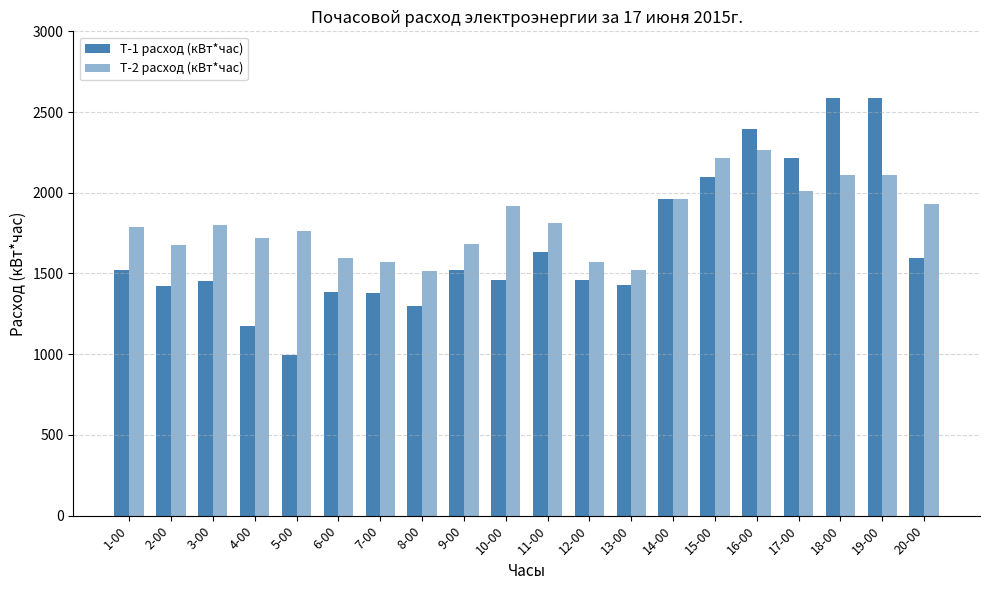

How many data points does each series have?

20